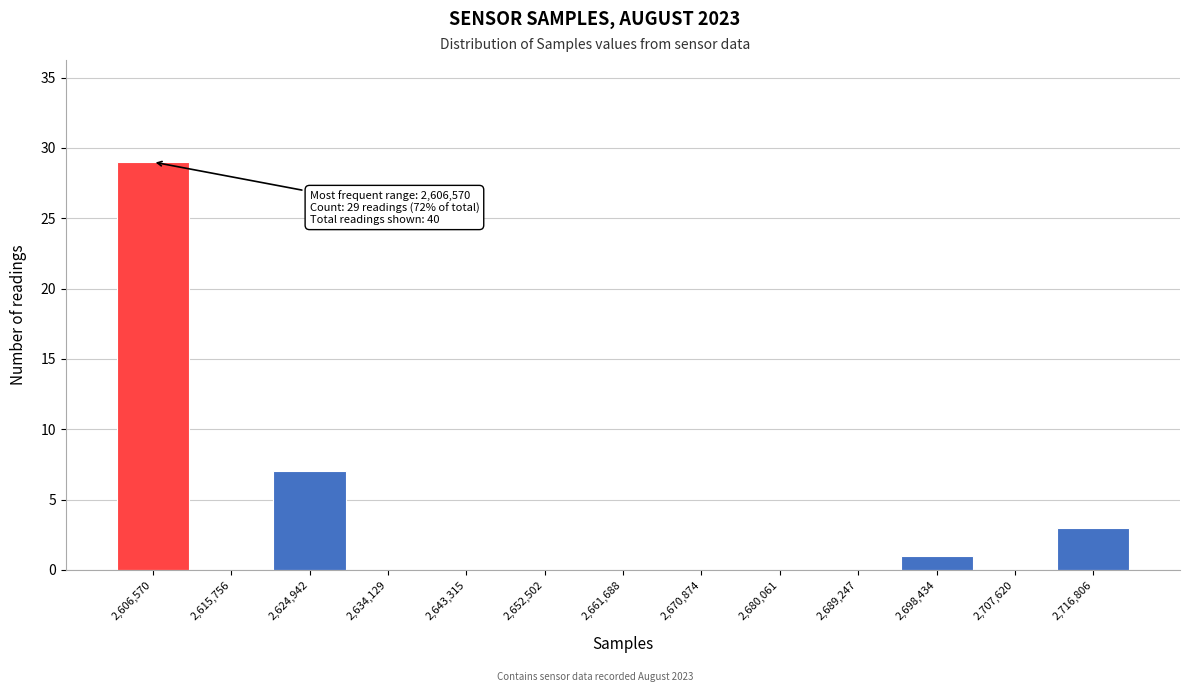

Over which range of the x-axis is the bar tallest?

2602000 to 2611000